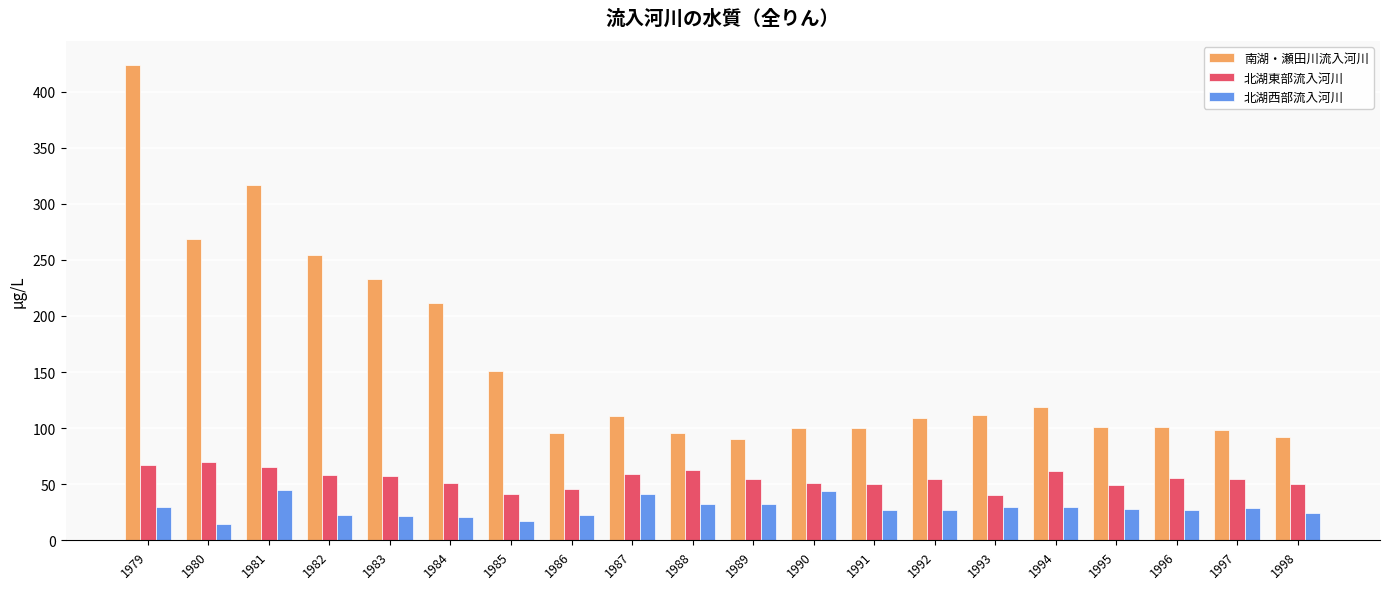

Is it true that 北湖東部流入河川 equals 74 at 1989?

False